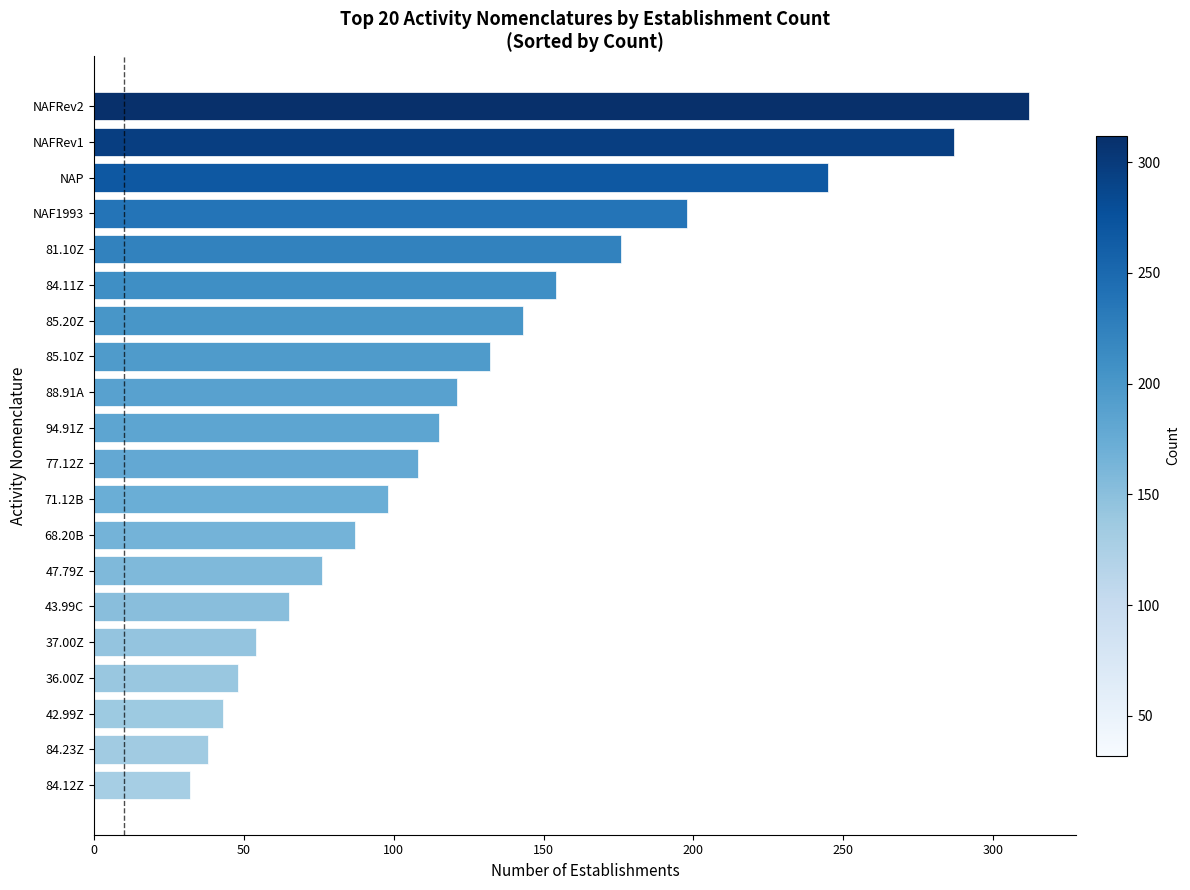

What is the label of the 5th bar from the top?

81.10Z